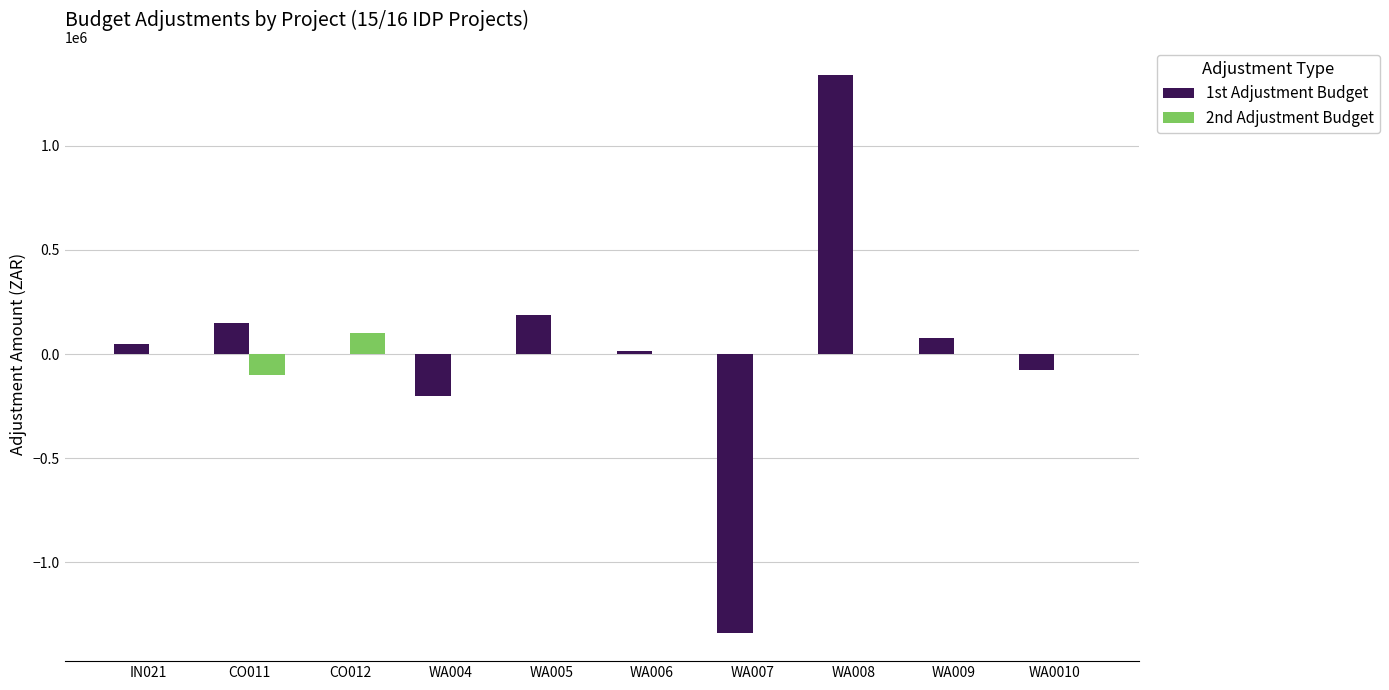

How many groups of bars are there?

10